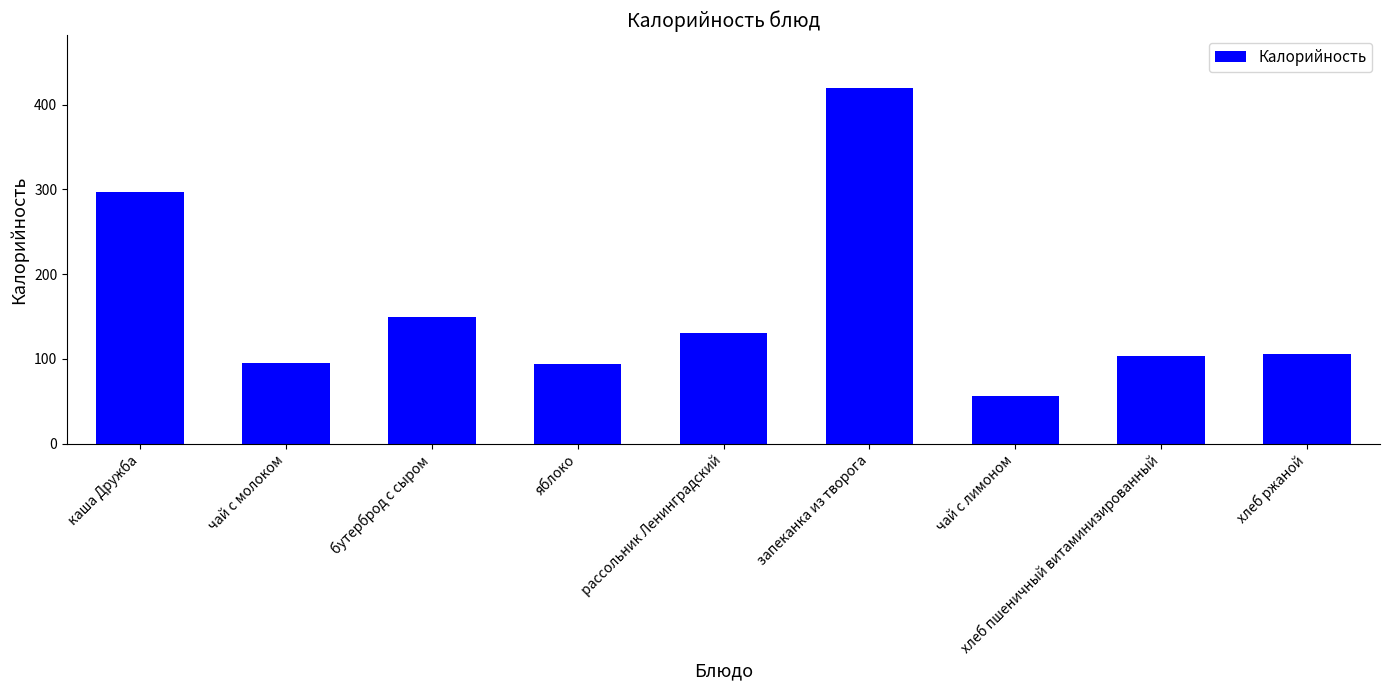

Read the value at каша Дружба.

296.3